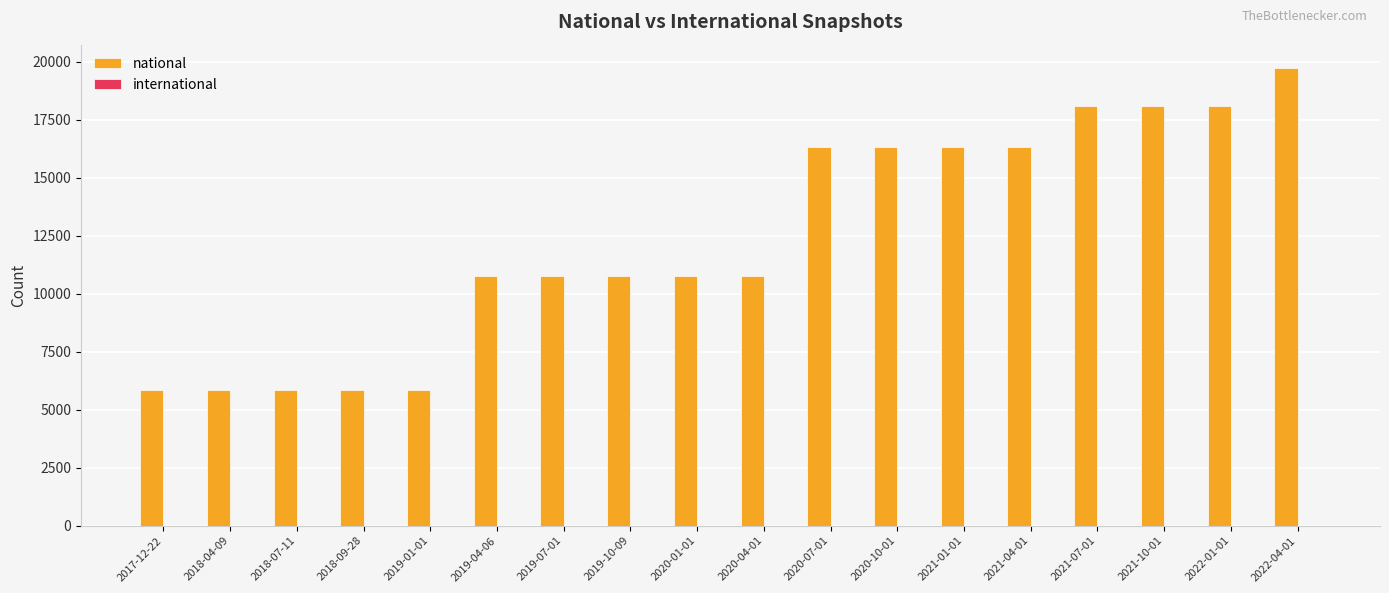

What is the label of the 2nd bar from the left?

2018-04-09